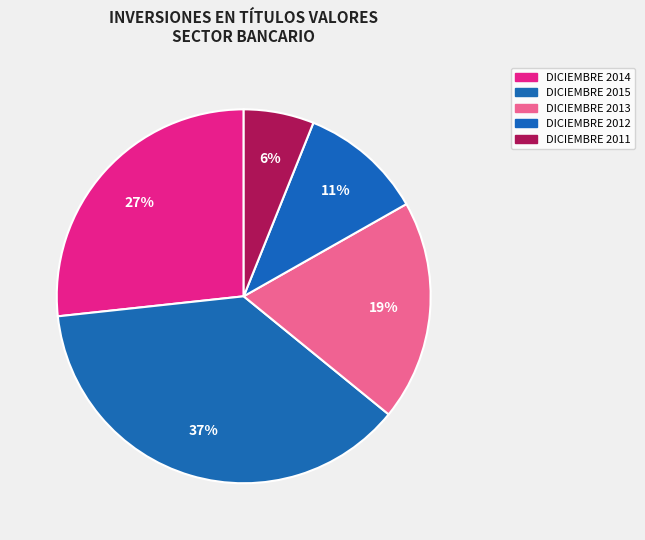

What is the ratio of the value at DICIEMBRE 2013 to the value at DICIEMBRE 2014?

0.7